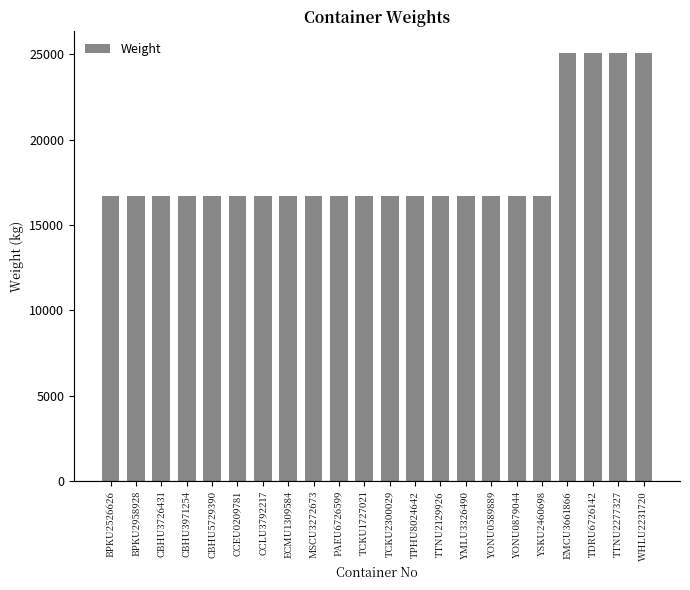

What is the smallest value displayed?

16690